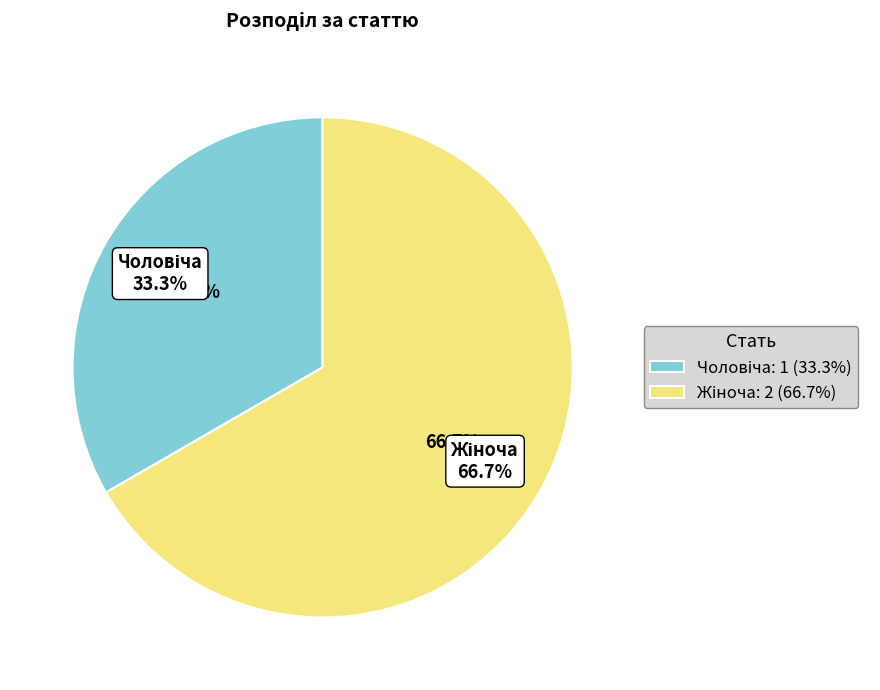

Approximately how many times larger is the value at Чоловіча compared to Жіноча?

0.5